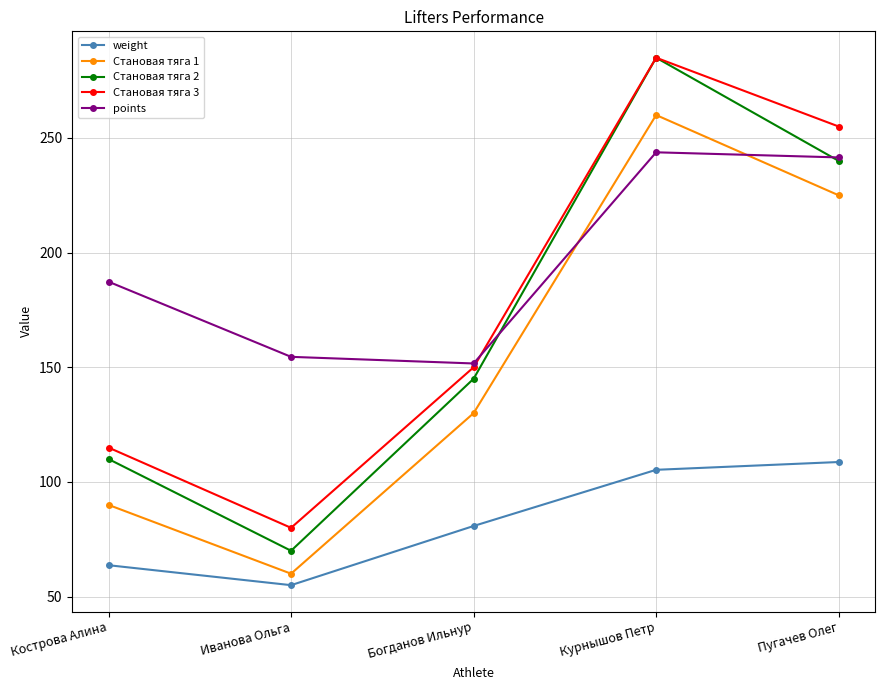

What is the lowest value of the weight series?

55.0